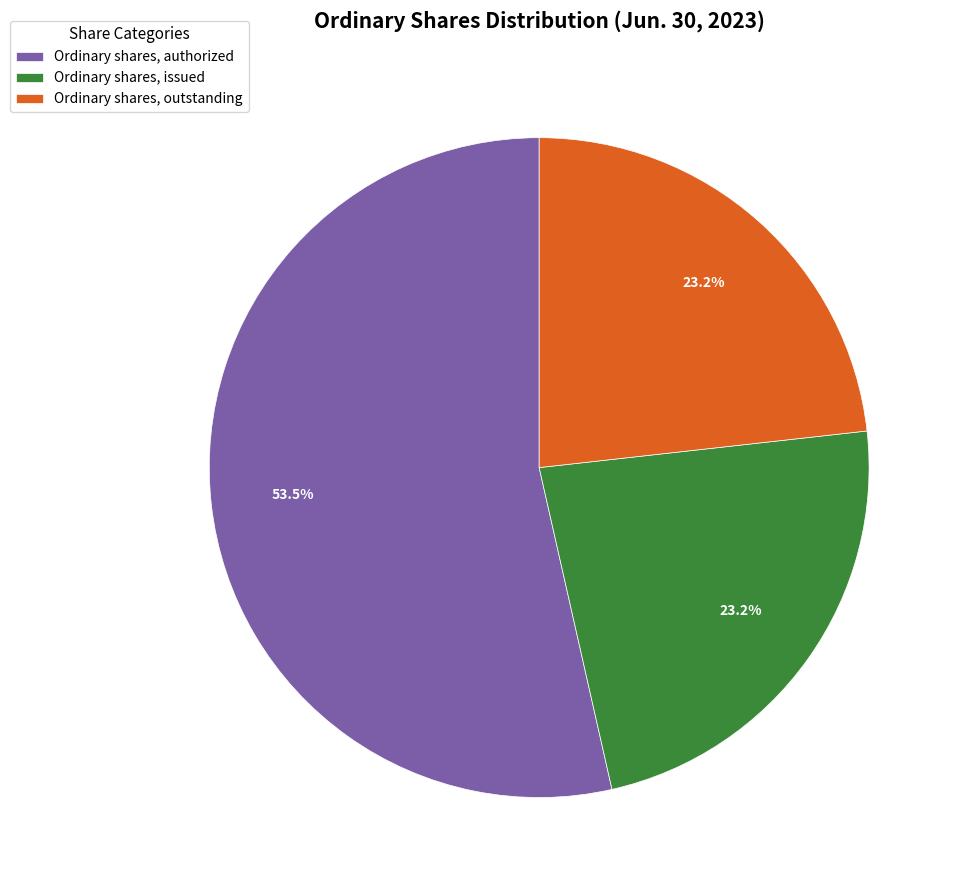

Is it true that Ordinary shares, issued is 15% of the pie?

False